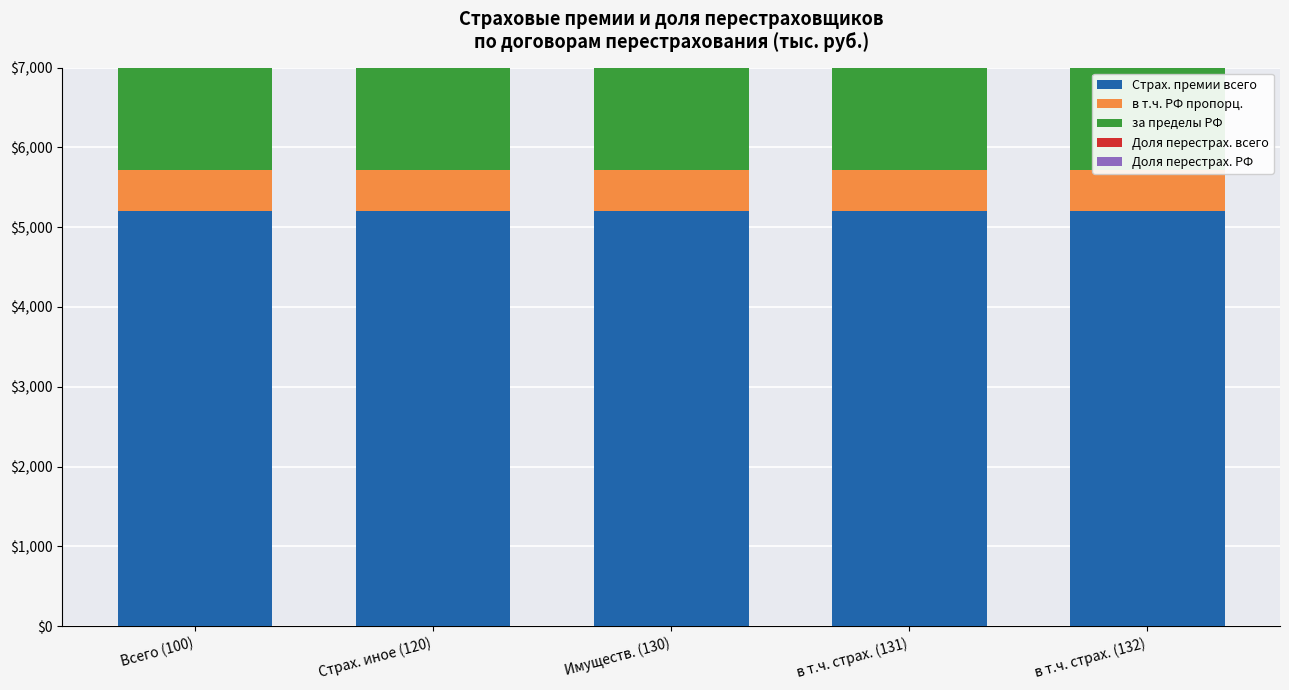

The в т.ч. РФ пропорц. series shows 234.1 at в т.ч. страх. (131). True or false?

False